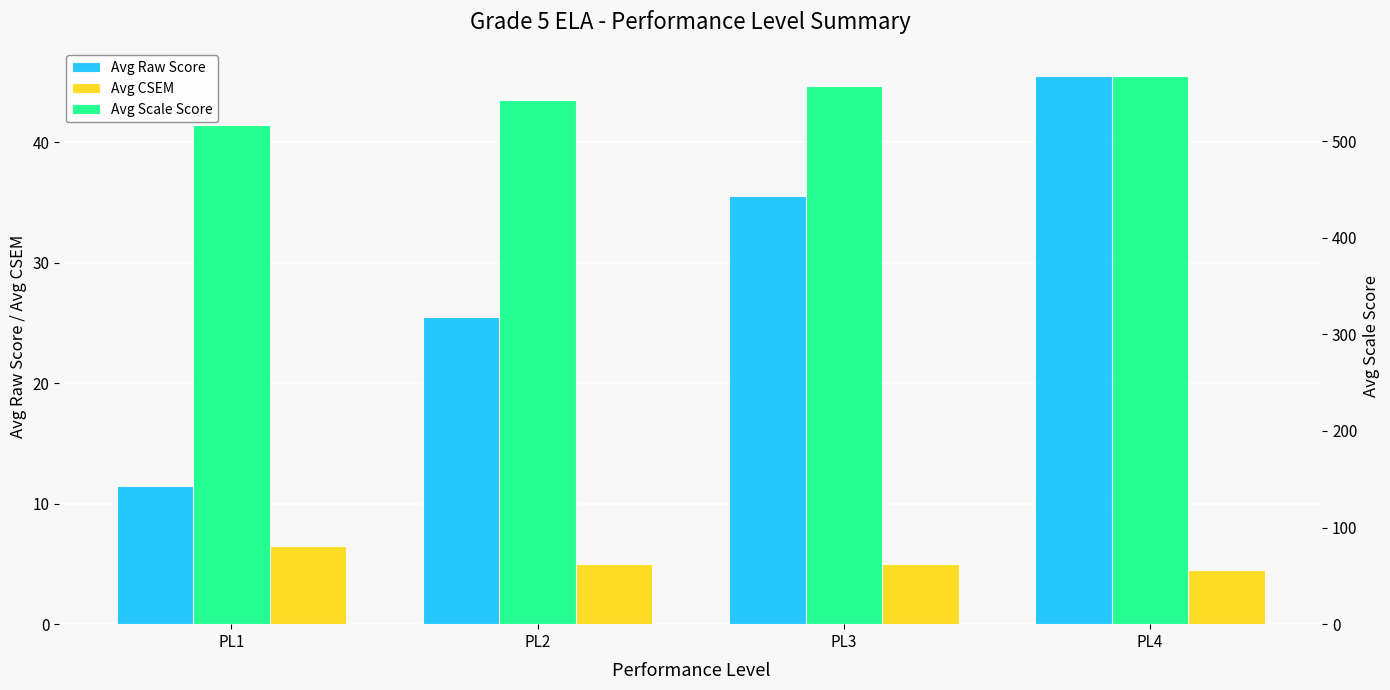

What is the average value of the Avg CSEM series?

5.2